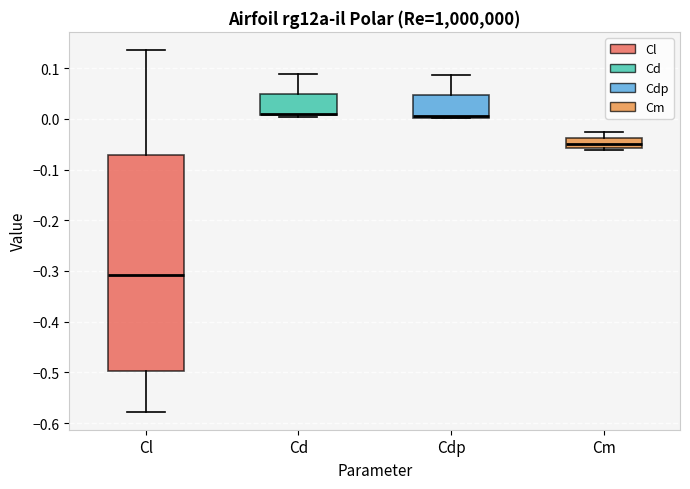

Reading left to right, transcribe this box plot: for each box, give where its median line is, the range the box spans, and where its two whiskers end, as read against the y-axis. The values are not printed on the chart, so give them approximately, as read against the axis.

Cl: median -0.31, box -0.50 to -0.07, whiskers -0.58 to 0.14
Cd: median 0.01 (just above the box's lower edge), box 0.01 to 0.05, whiskers 0.00 to 0.09
Cdp: median 0.01, box 0.00 to 0.05, whiskers 0.00 to 0.09
Cm: median -0.05, box -0.06 to -0.04, whiskers -0.06 to -0.03